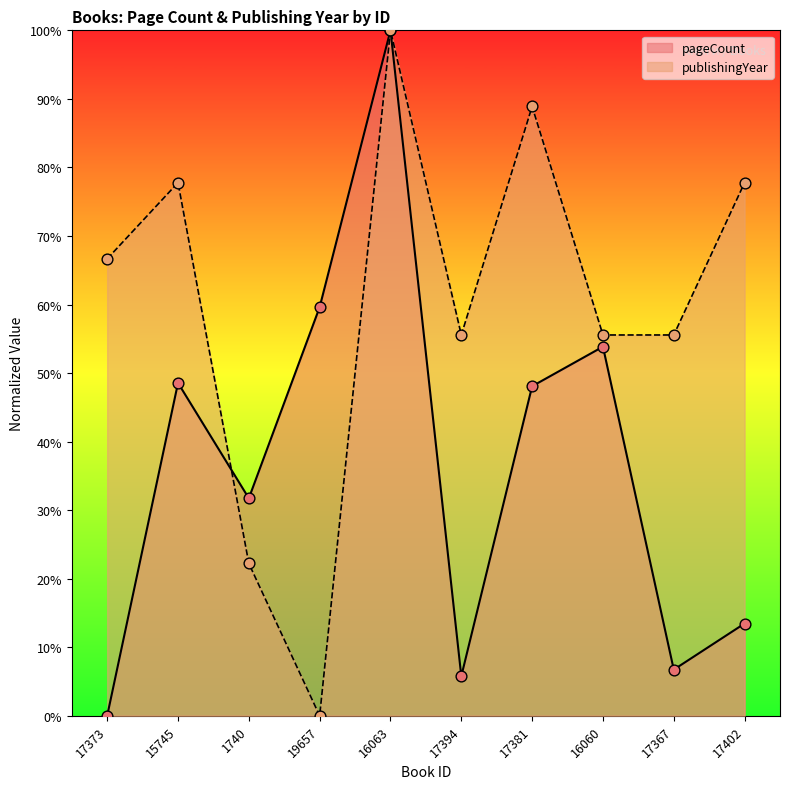

Is the value of publishingYear at 17381 greater than the value of pageCount at 16063?

No